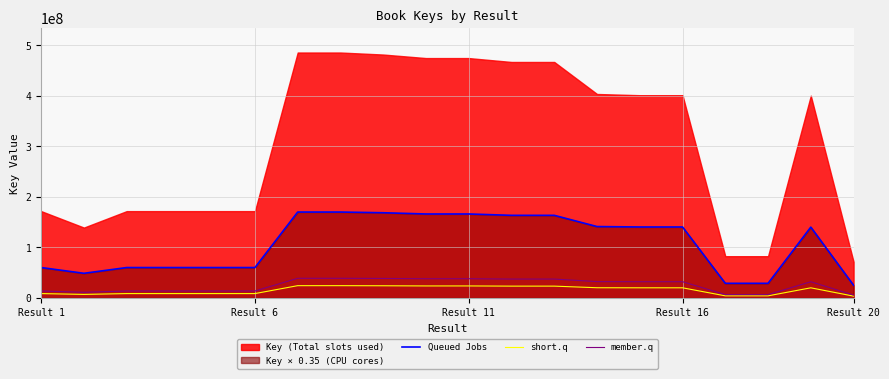

True or false: Queued Jobs and member.q cross at least once.

False